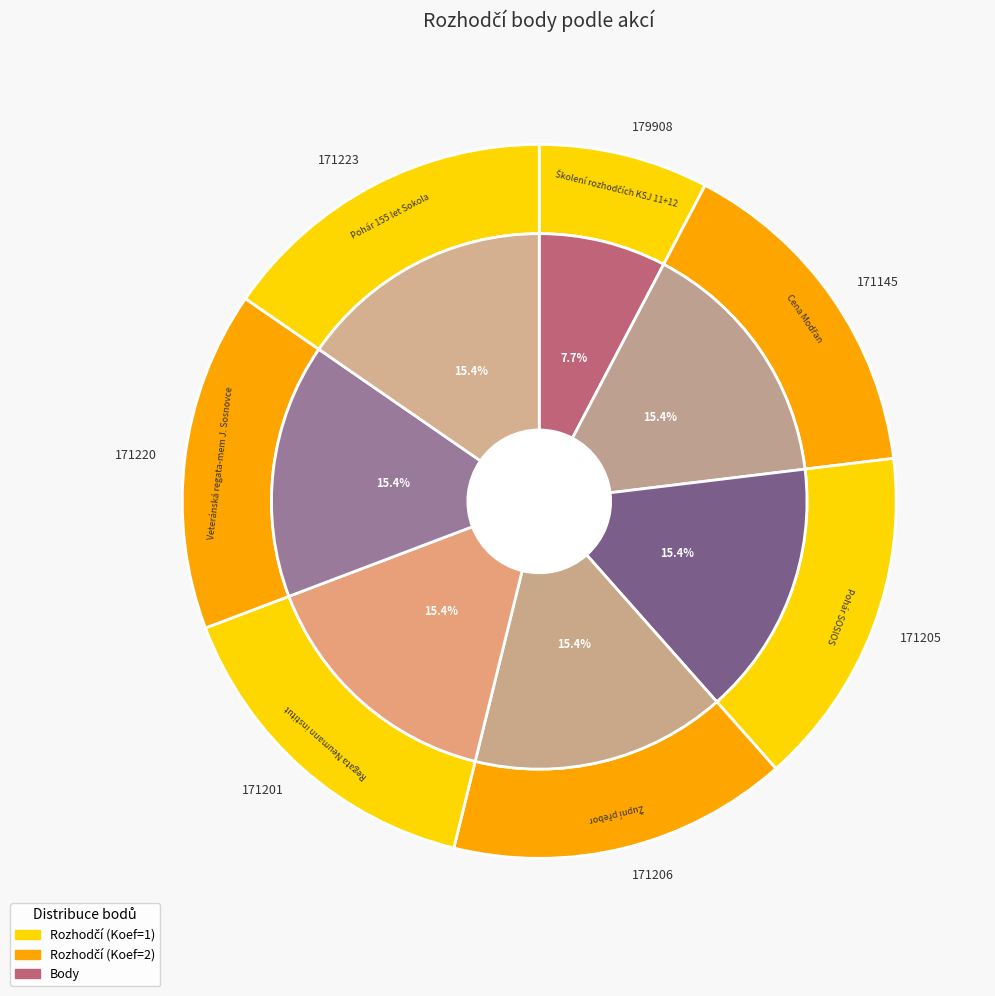

What percentage is the 171223 slice, to the nearest percent?

15%